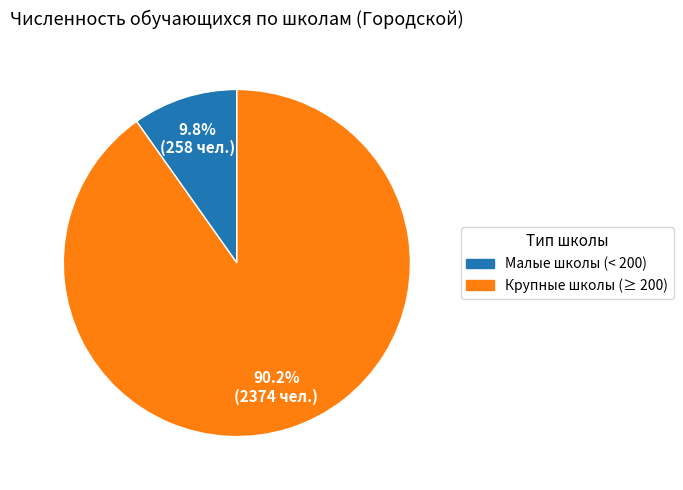

Does any single category account for the majority?

Yes